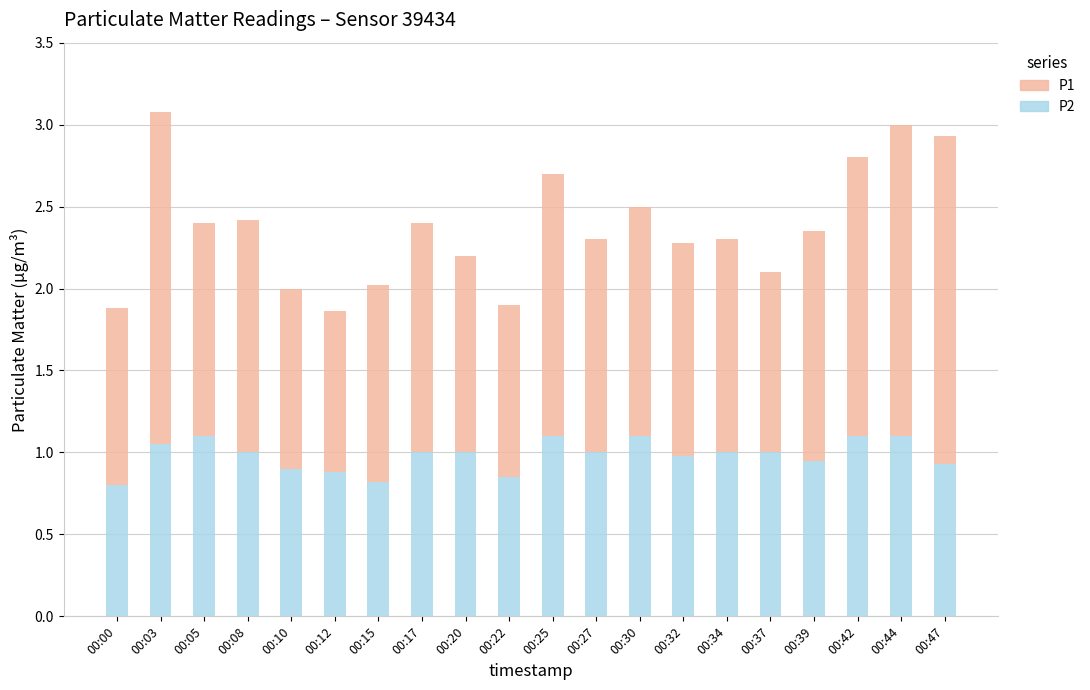

At which category is the sum across all series the highest?

00:03